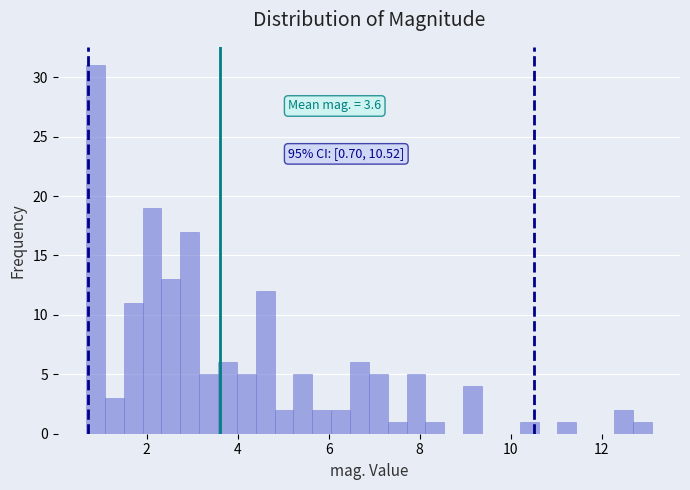

Around what value on the x-axis is the tallest bar? Give the approximate position of its centre, as read against the axis.

0.8